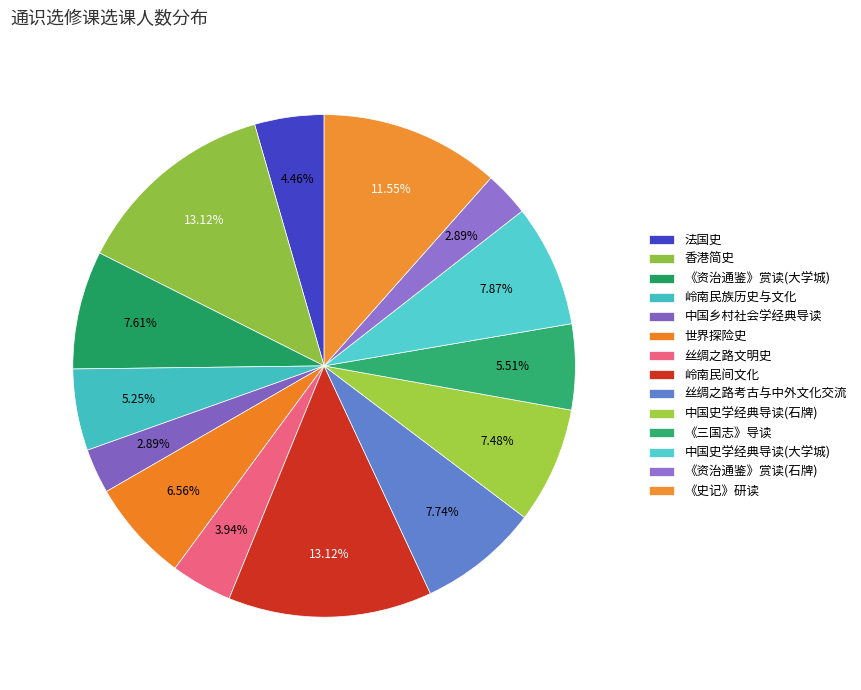

How many slices are in this pie chart?

14